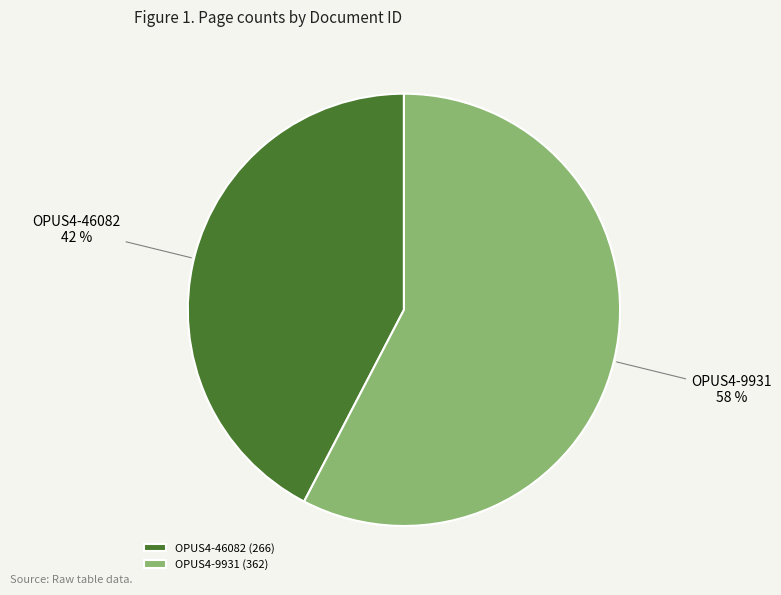

Between OPUS4-46082 and OPUS4-9931, which is larger?

OPUS4-9931